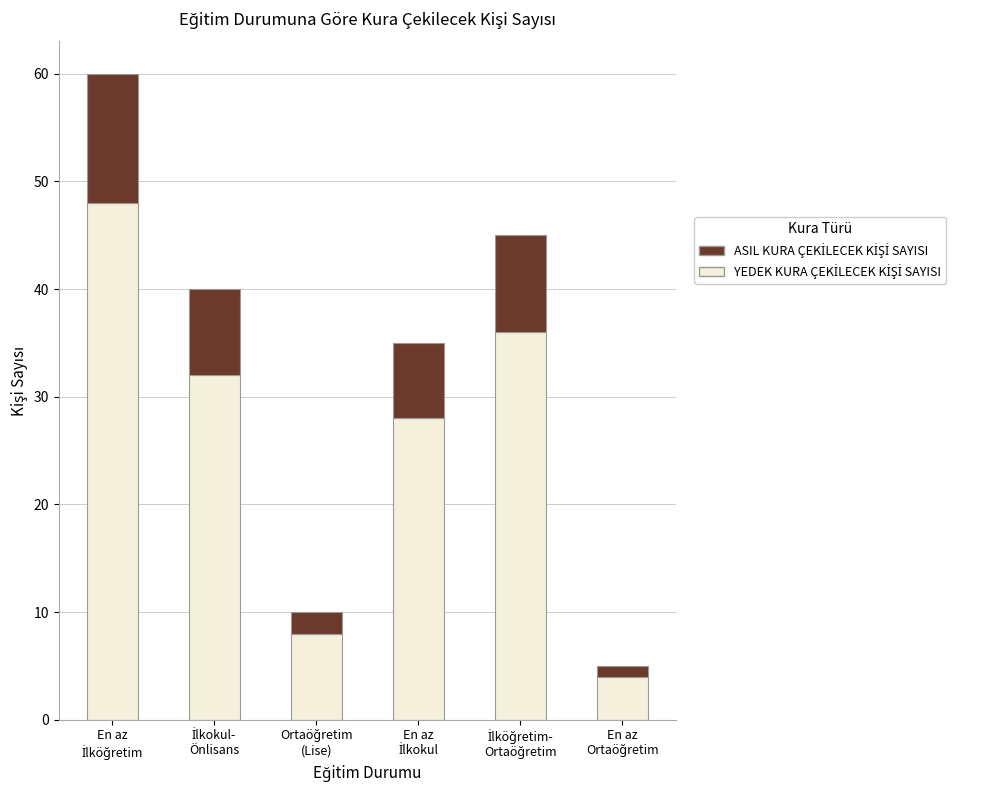

What is the difference between the second highest and second lowest values in the YEDEK KURA ÇEKİLECEK KİŞİ SAYISI series?

28